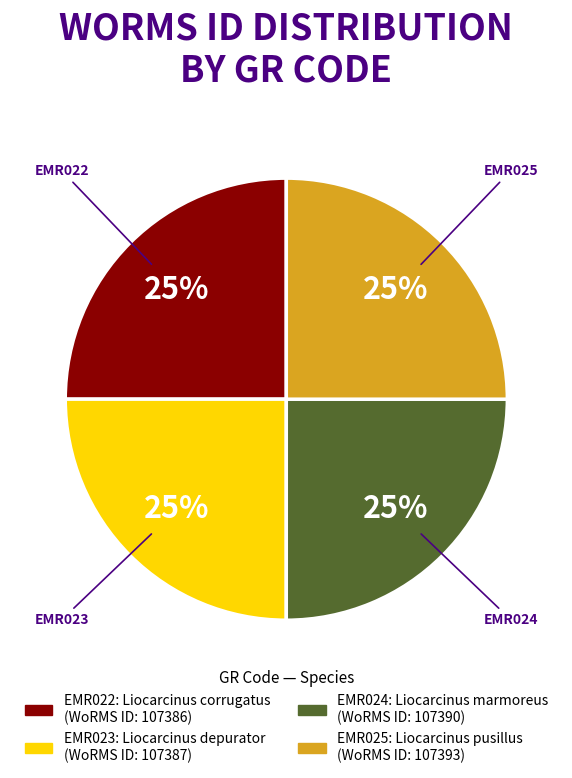

Does EMR023 account for over 50% of the chart?

No